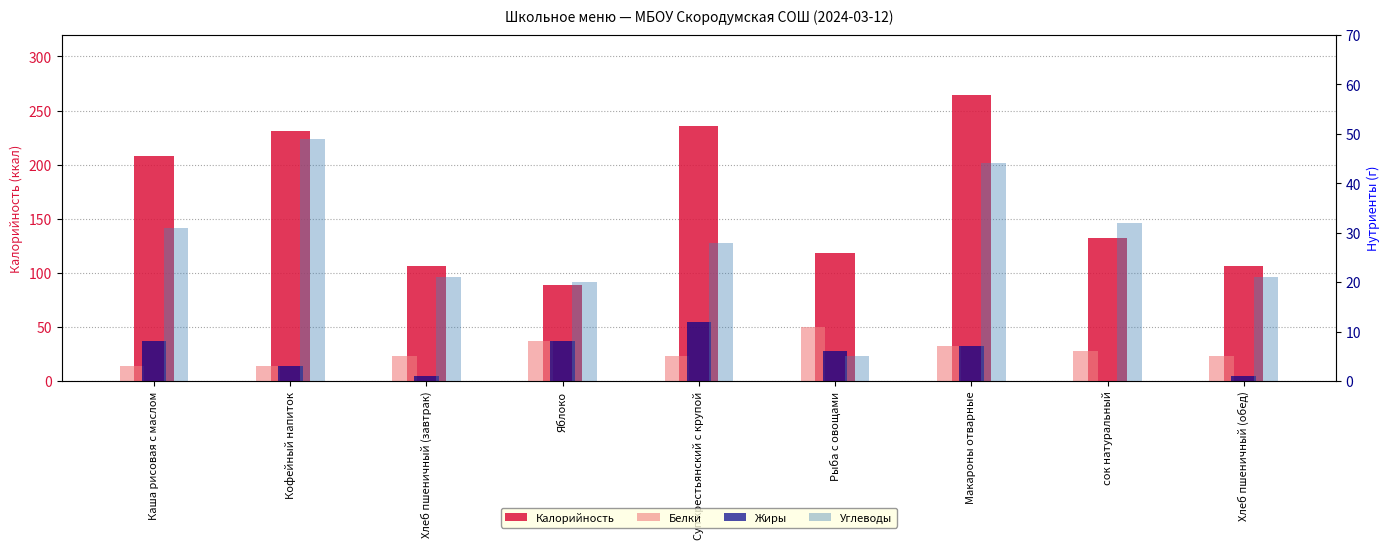

What position from the left is Хлеб пшеничный (завтрак)?

3